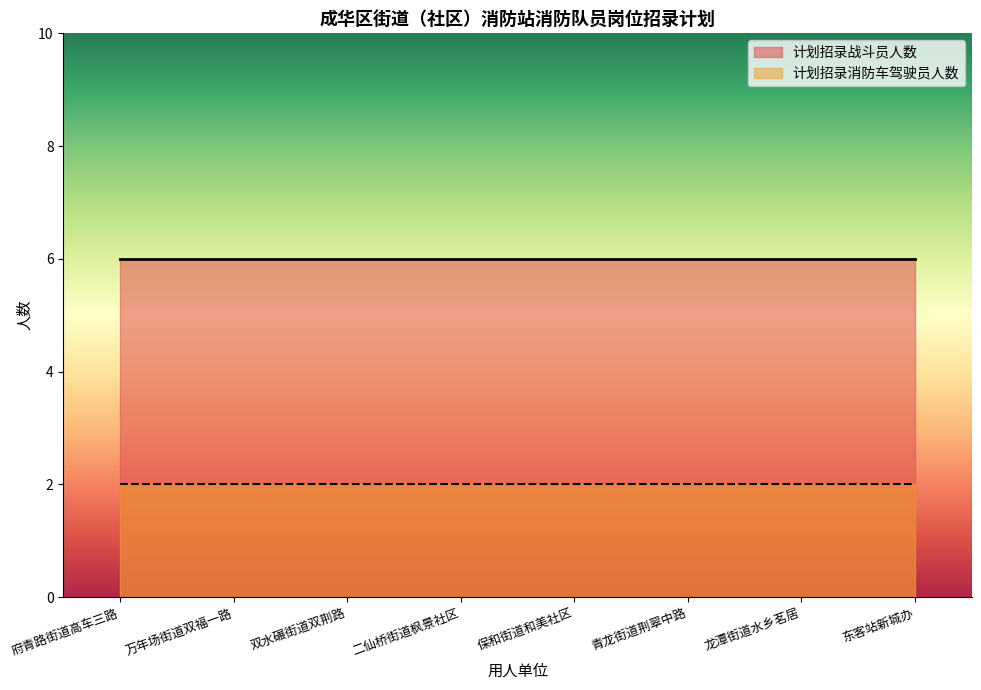

True or false: 计划招录消防车驾驶员人数 has more than 2 points higher than both neighbors.

False